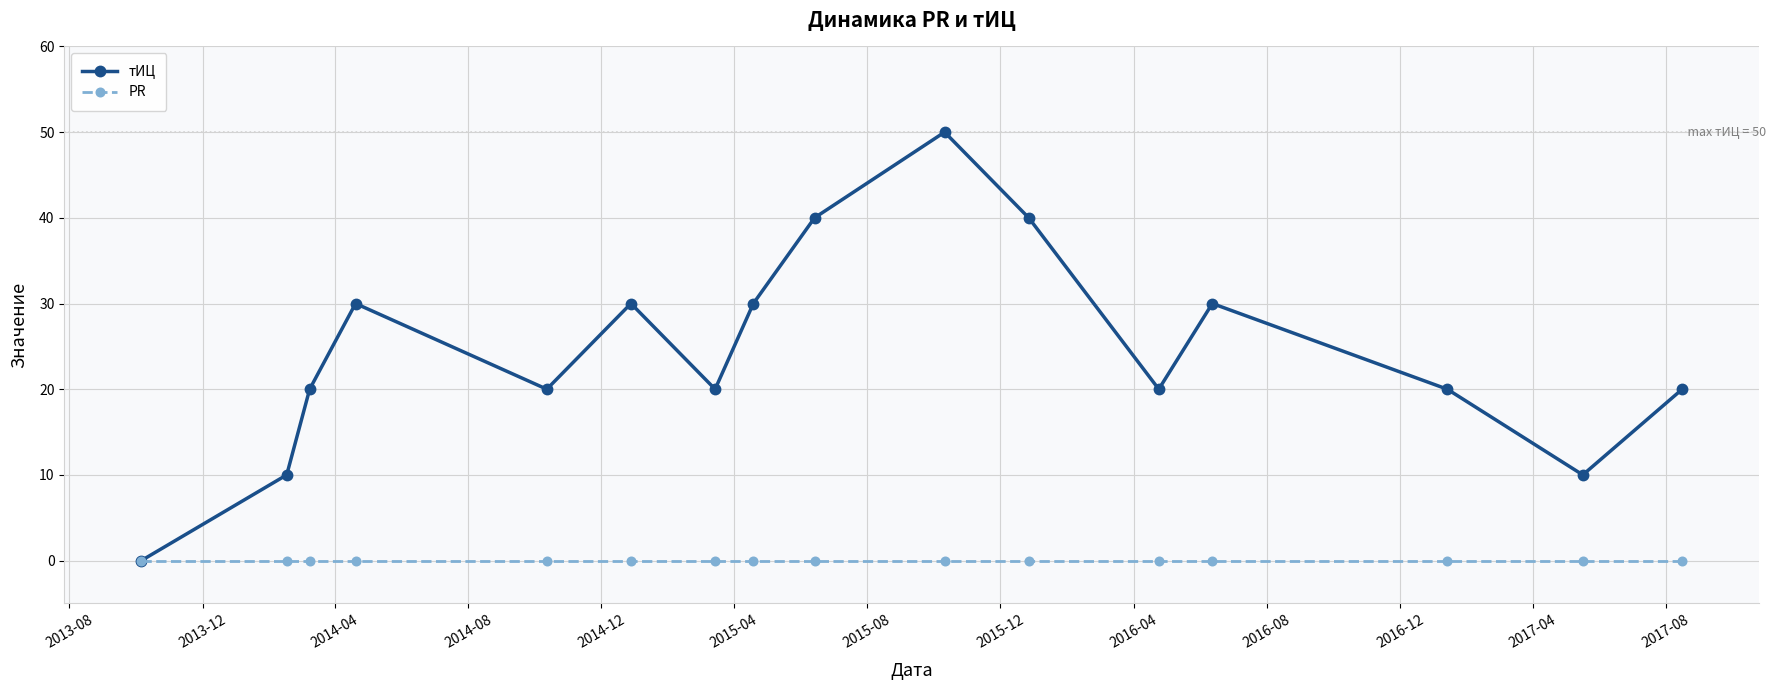

How many lines are shown in the chart?

2